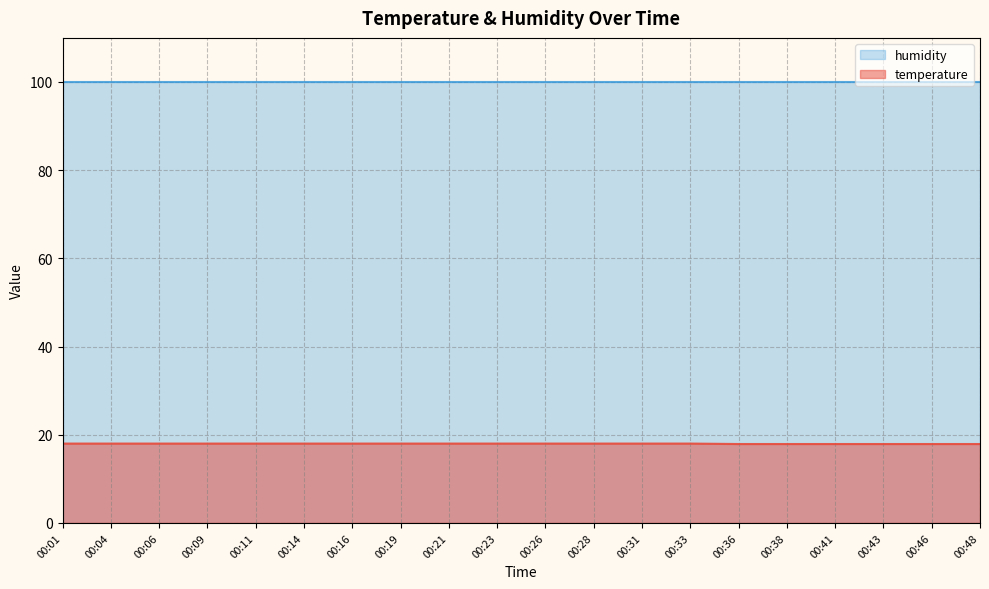

At which label is the value closest to 17?

00:36